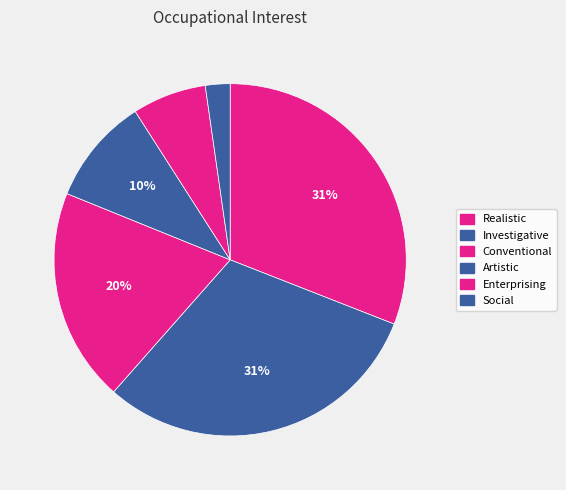

To the nearest percent, what is the average slice percentage?

17%